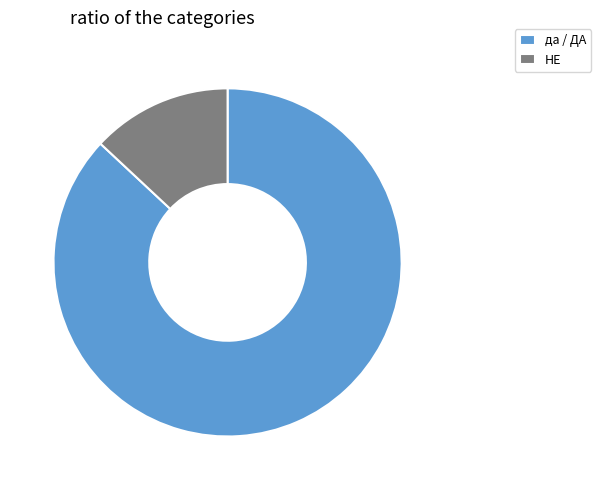

Do НЕ and да / ДА together represent more than half of the pie?

Yes